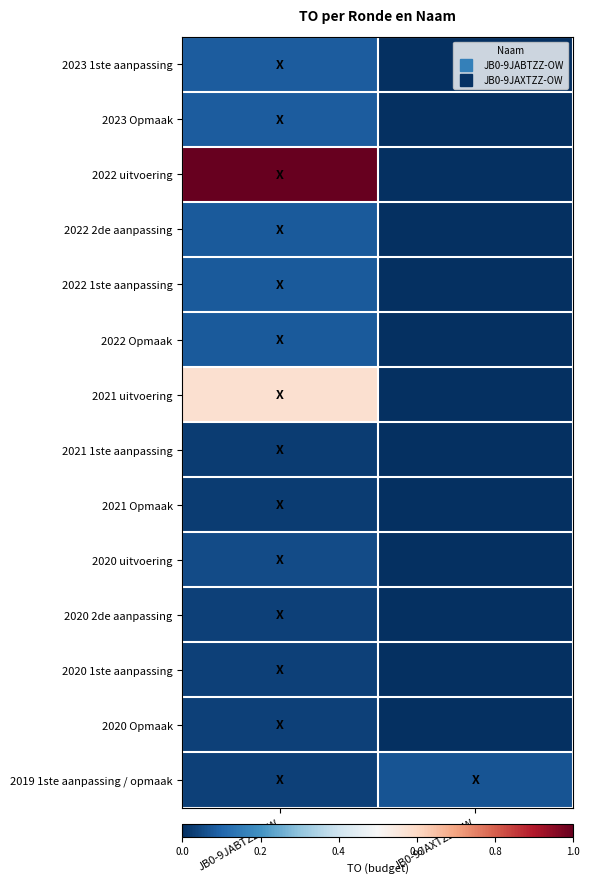

How many data points does each series have?

2